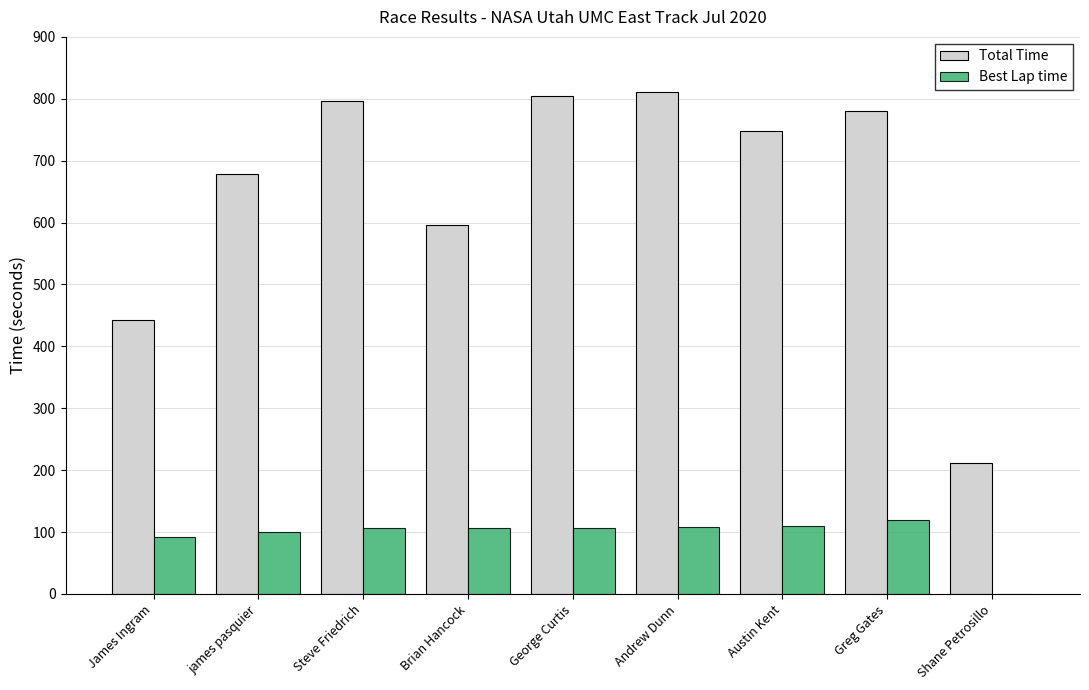

The value of Best Lap time at Brian Hancock is 38.4. True or false?

False